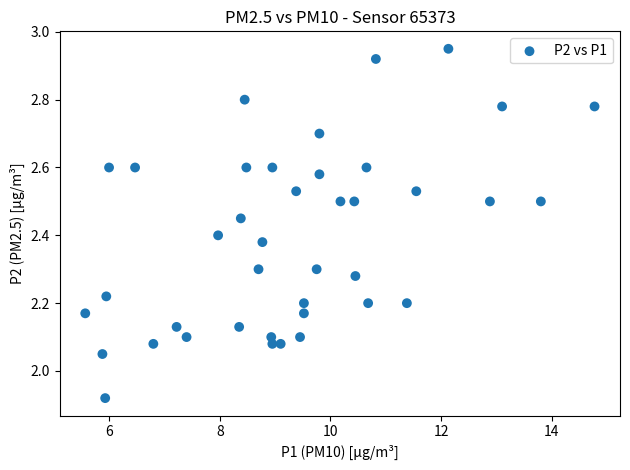

What is the range of X values (max minus min)?

9.2